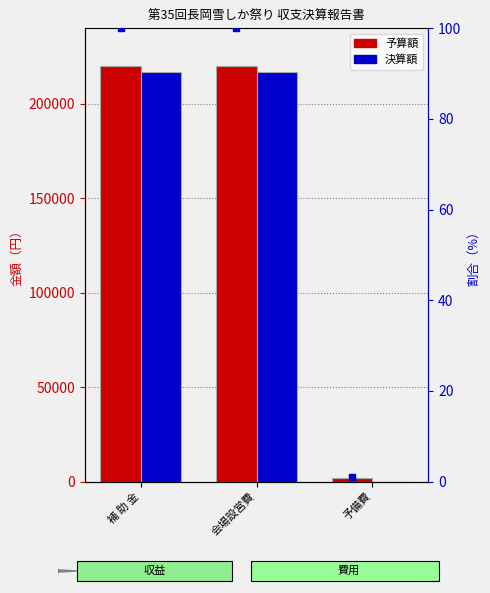

Is the value of 決算額 at 会場設営費 greater than the value of 予算額 at 補 助 金?

No